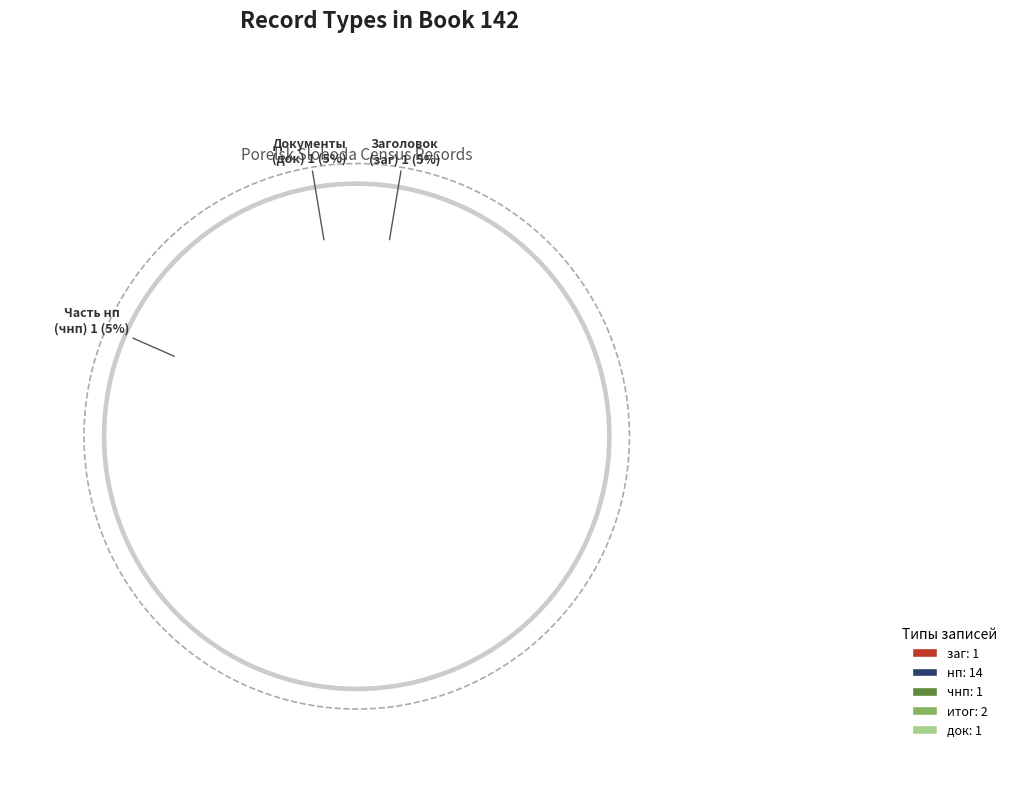

To the nearest percent, what is the average slice percentage?

20%